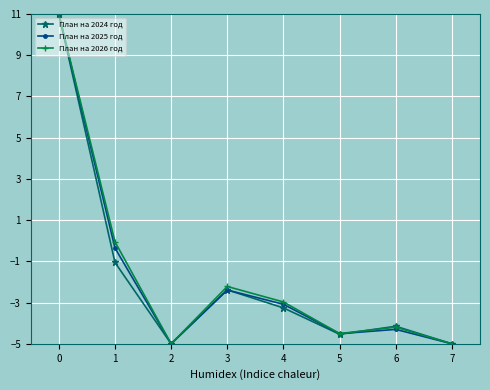

At which label is План на 2024 год closest to 3?

1